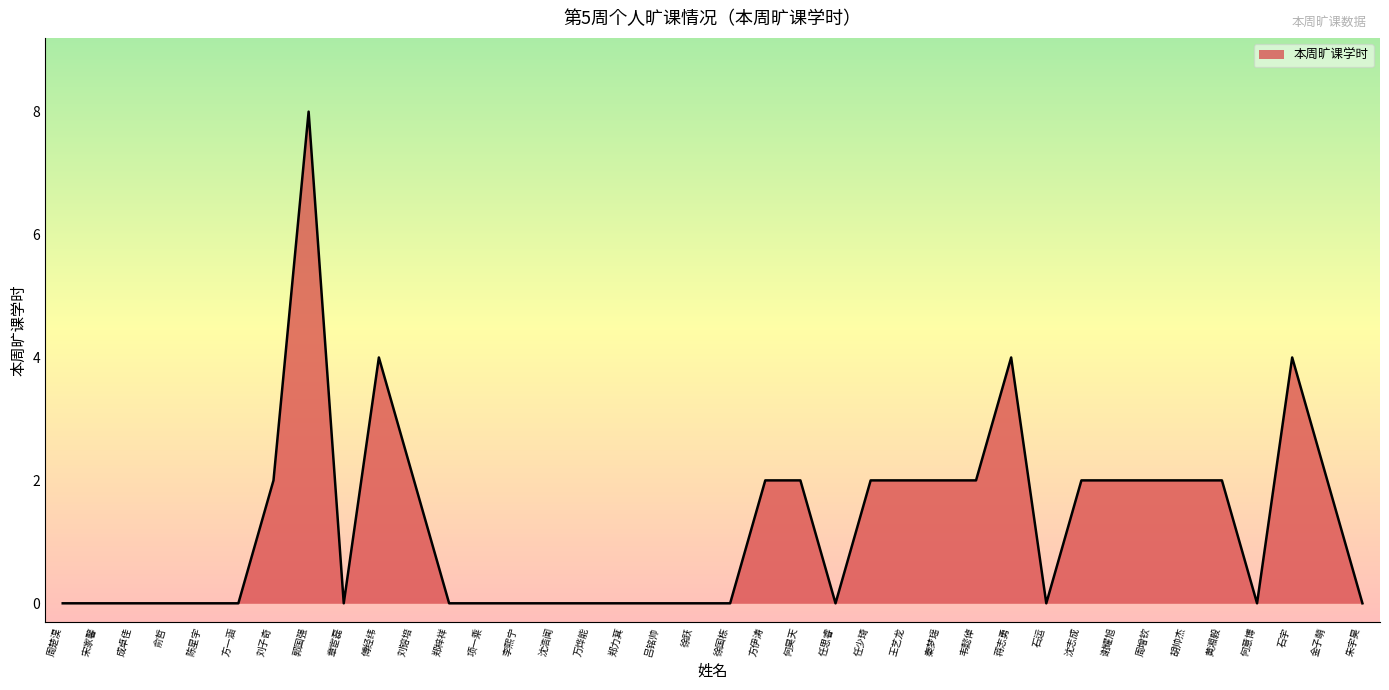

What is the difference between the maximum and minimum values?

8